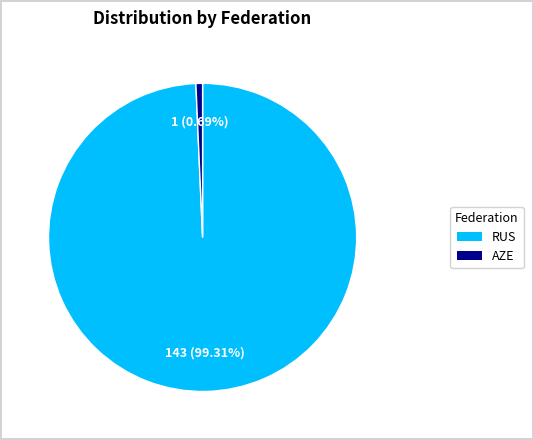

Is there any slice that represents more than half of the pie?

Yes